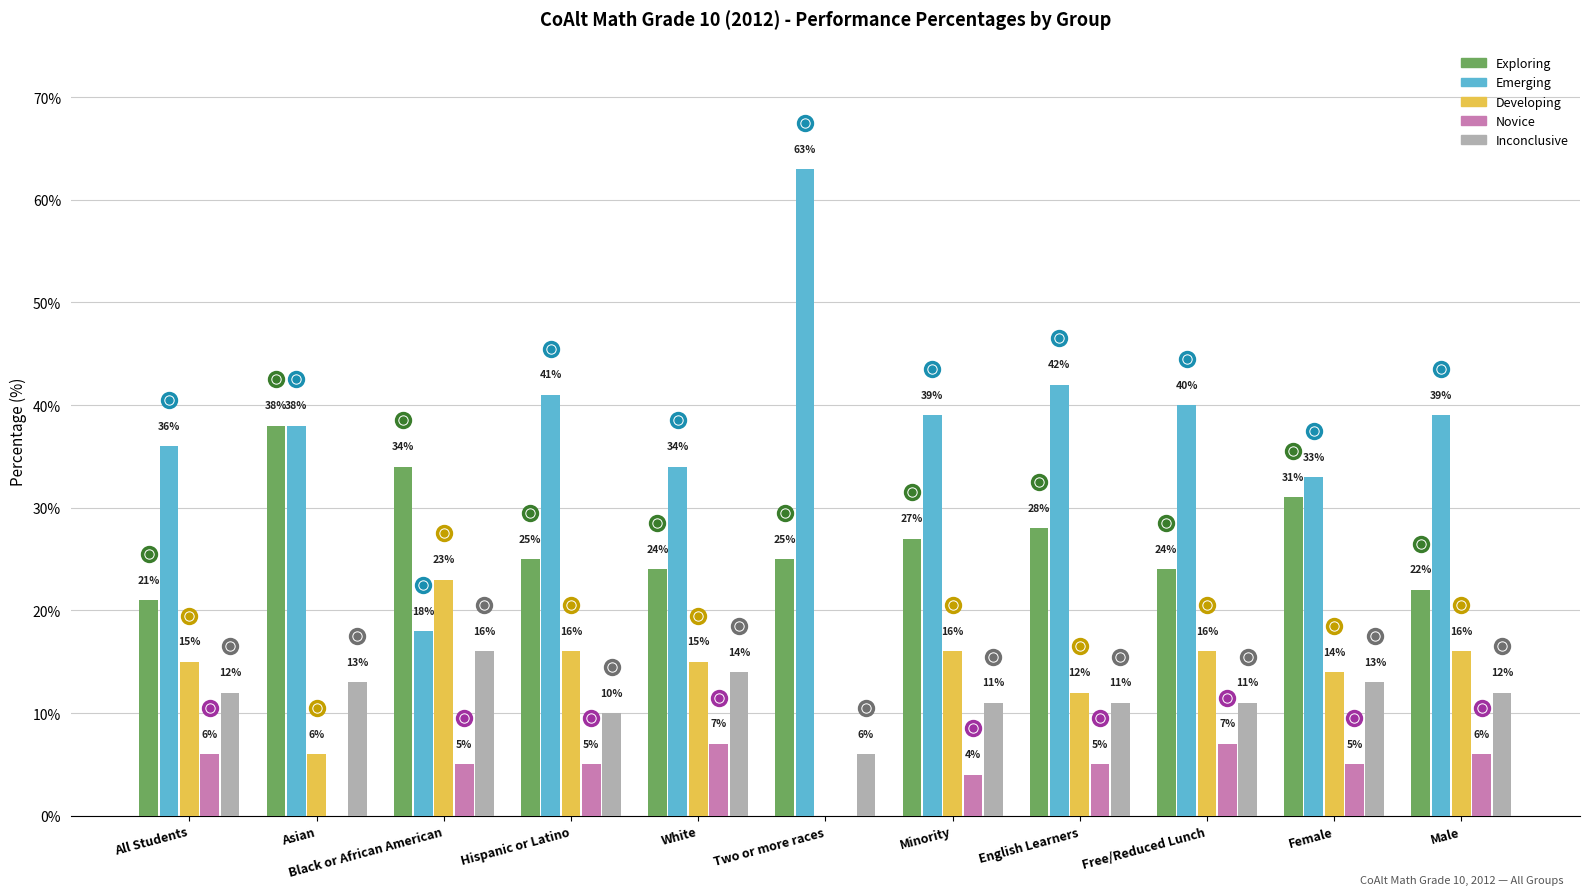

At which label does Emerging reach its peak?

Two or more races